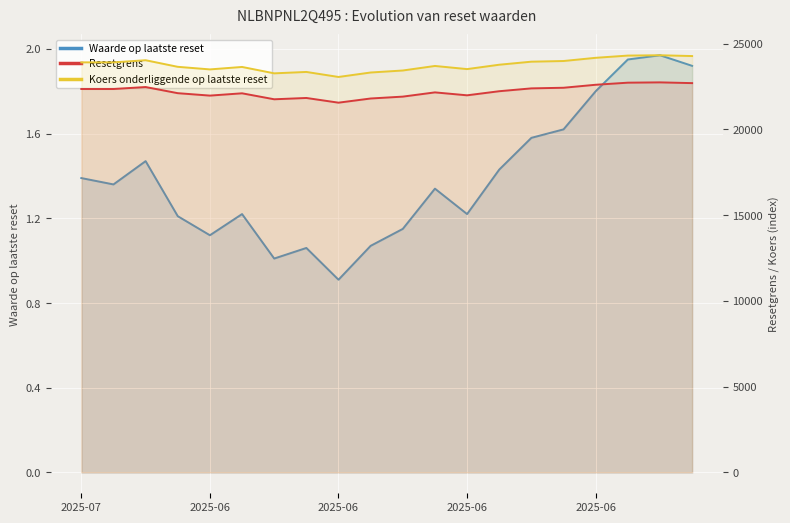

True or false: Resetgrens and Koers onderliggende op laatste reset intersect in this chart.

False